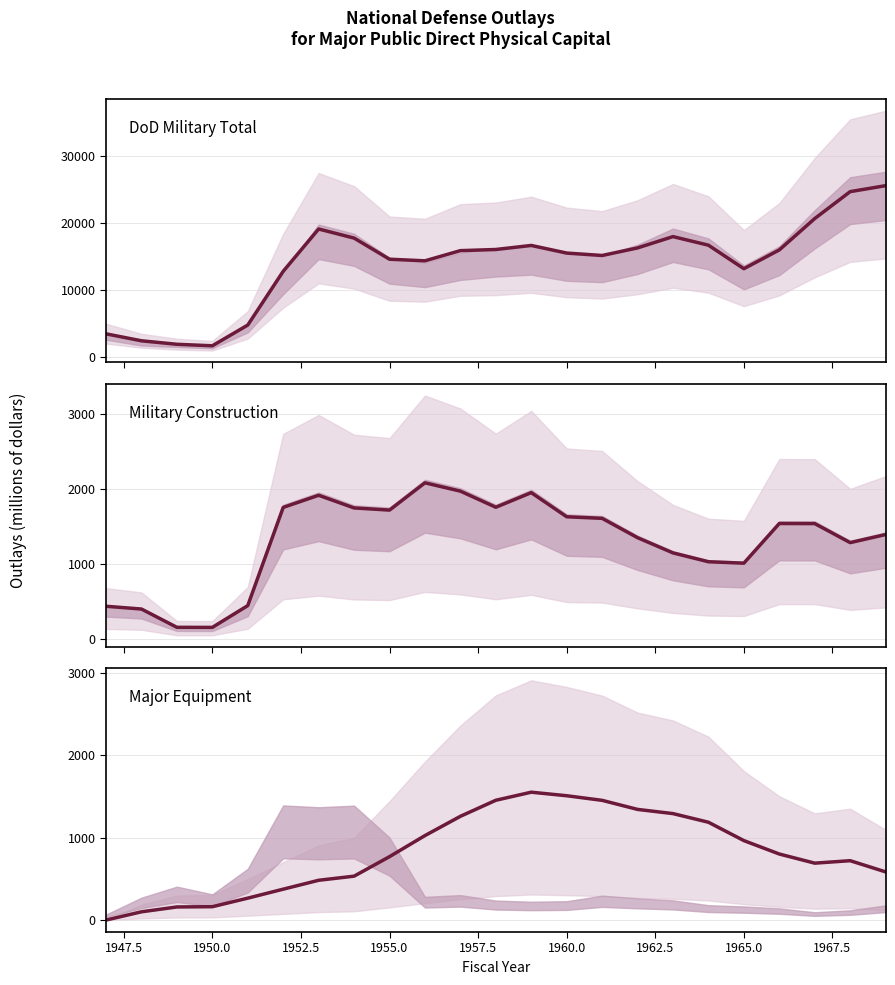

How many interior local peaks does the Major Equipment series have?

2